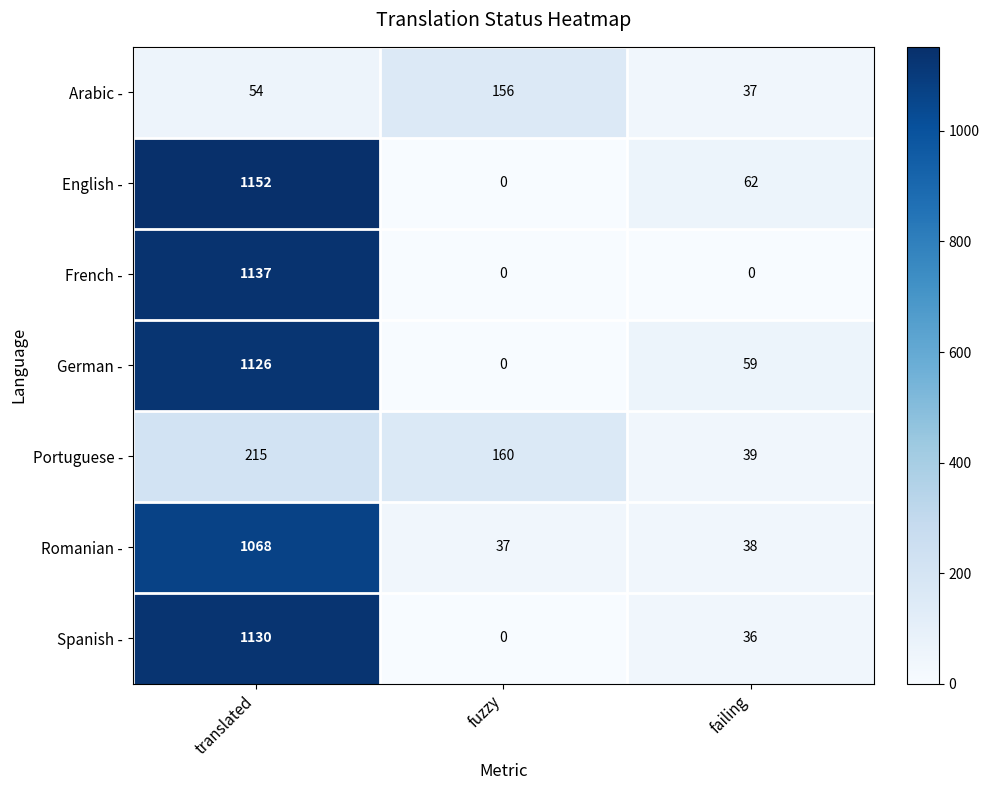

Where does the Portuguese - series first go above 160?

translated